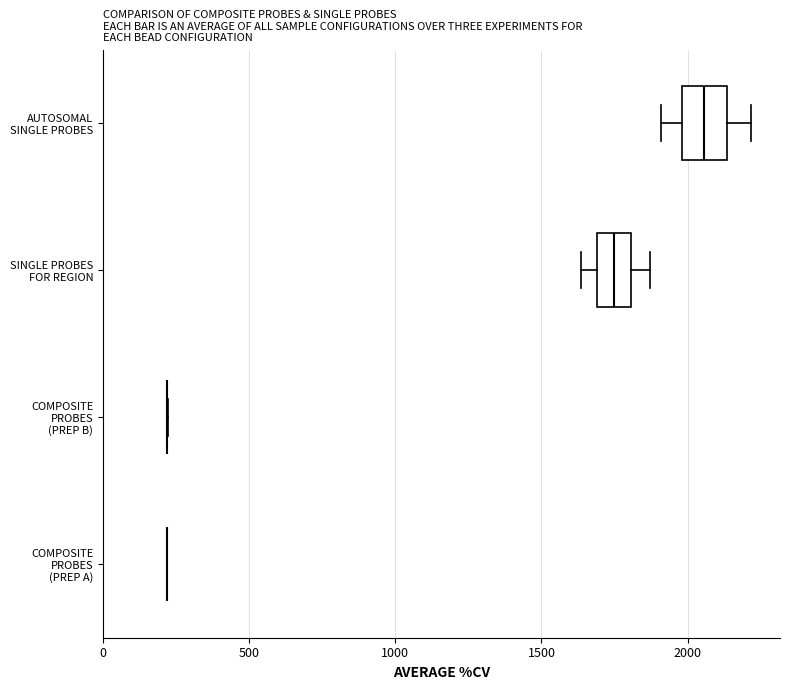

Reading bottom to top, transcribe this box plot: for each box, give where its median line is, the range the box spans, and where its two whiskers end, as read against the x-axis. The values are not printed on the chart, so give them approximately, as read against the axis.

COMPOSITE PROBES (PREP A): box collapsed to a line at 200, whiskers 200 to 200
COMPOSITE PROBES (PREP B): box collapsed to a line at 200, whiskers 200 to 200
SINGLE PROBES FOR REGION: median 1750, box 1700 to 1800, whiskers 1650 to 1850
AUTOSOMAL SINGLE PROBES: median 2050, box 2000 to 2150, whiskers 1900 to 2200